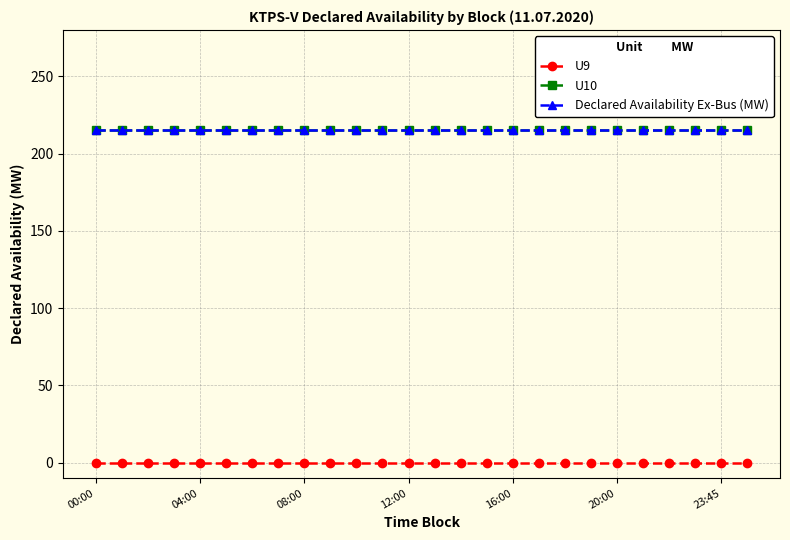

True or false: Declared Availability Ex-Bus (MW) and U10 cross at least once.

False